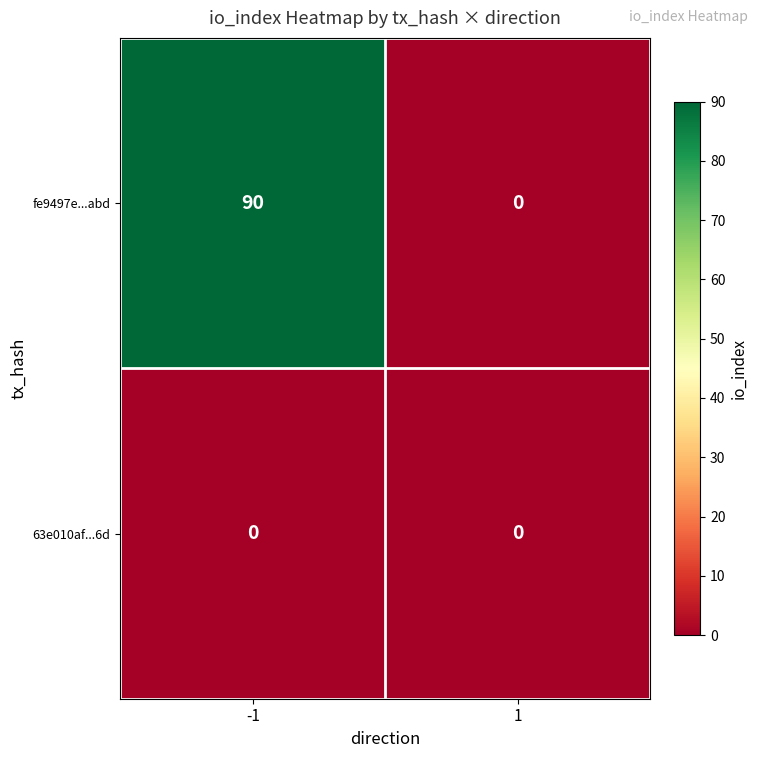

What is the spread (max minus min) of values at -1?

90